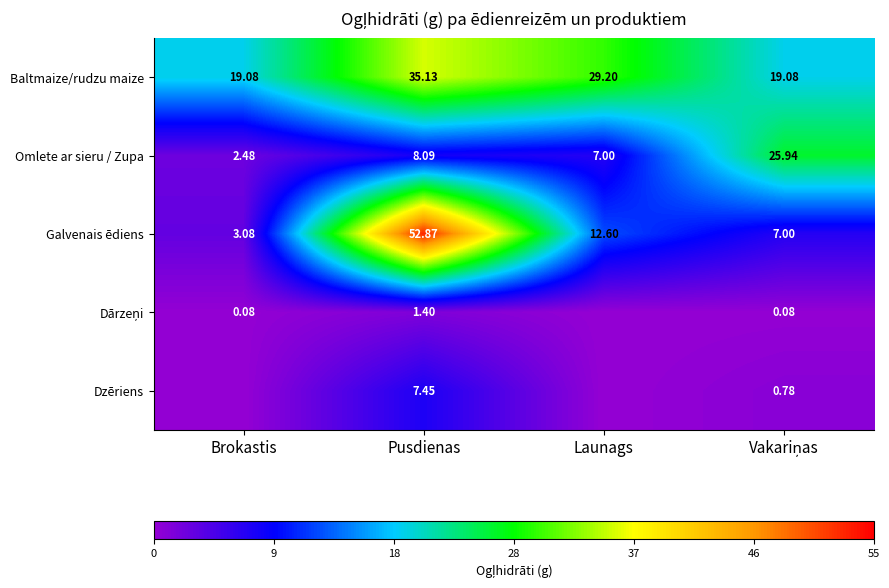

Where does the Omlete ar sieru / Zupa series first go above 8?

Pusdienas